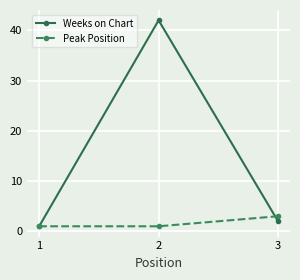

At 2, list the series in order from largest to smallest.

Weeks on Chart, Peak Position